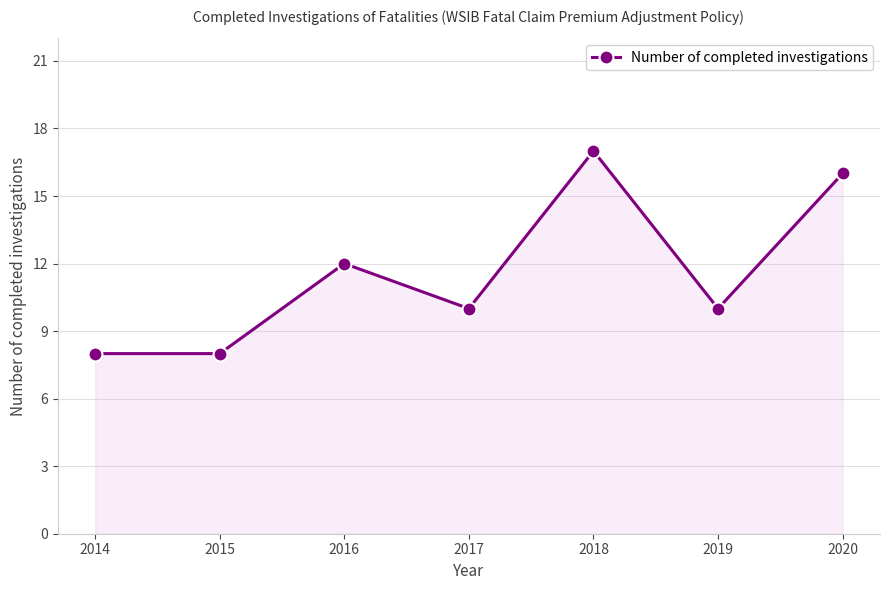

What is the approximate value at 2018?

17